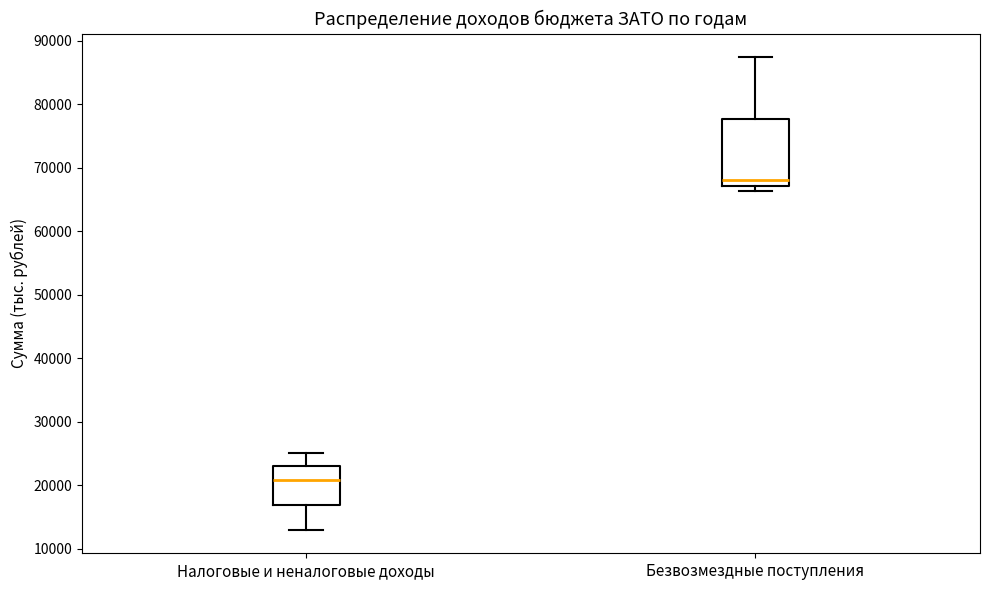

Reading left to right, transcribe this box plot: for each box, give where its median line is, the range the box spans, and where its two whiskers end, as read against the y-axis. The values are not printed on the chart, so give them approximately, as read against the axis.

Налоговые и неналоговые доходы: median 21000, box 17000 to 23000, whiskers 13000 to 25000
Безвозмездные поступления: median 68000, box 67000 to 78000, whiskers 66000 to 87000